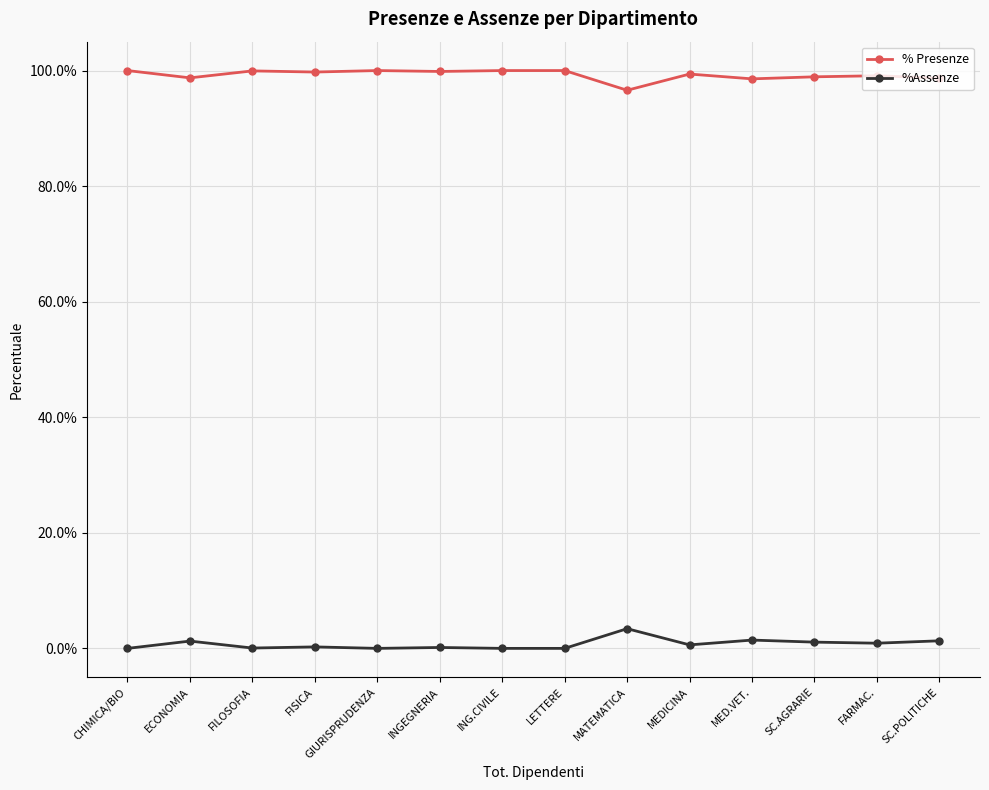

True or false: % Presenze and %Assenze intersect in this chart.

False